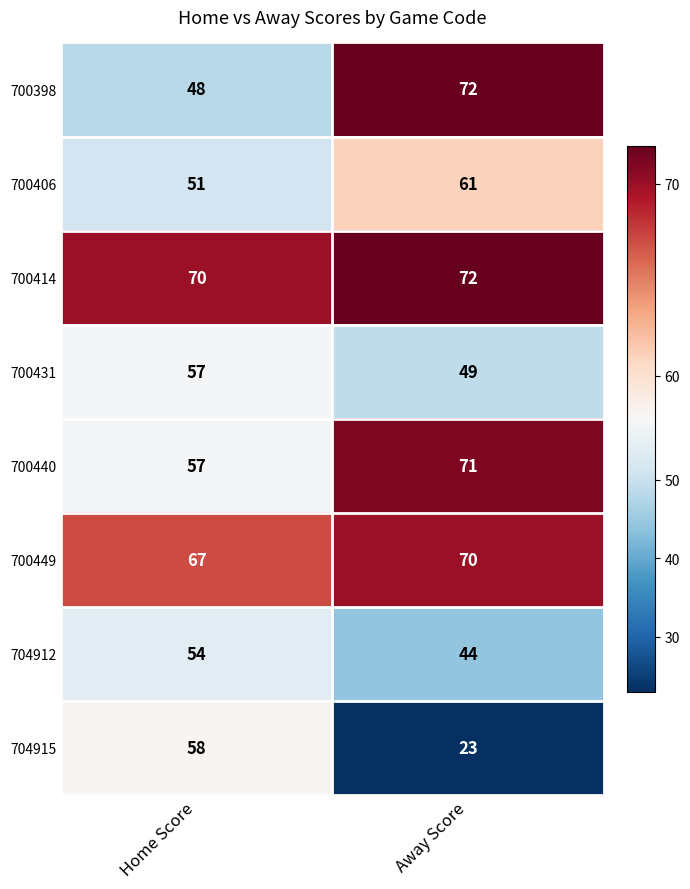

Where is 704915 nearest to the value 40?

Away Score